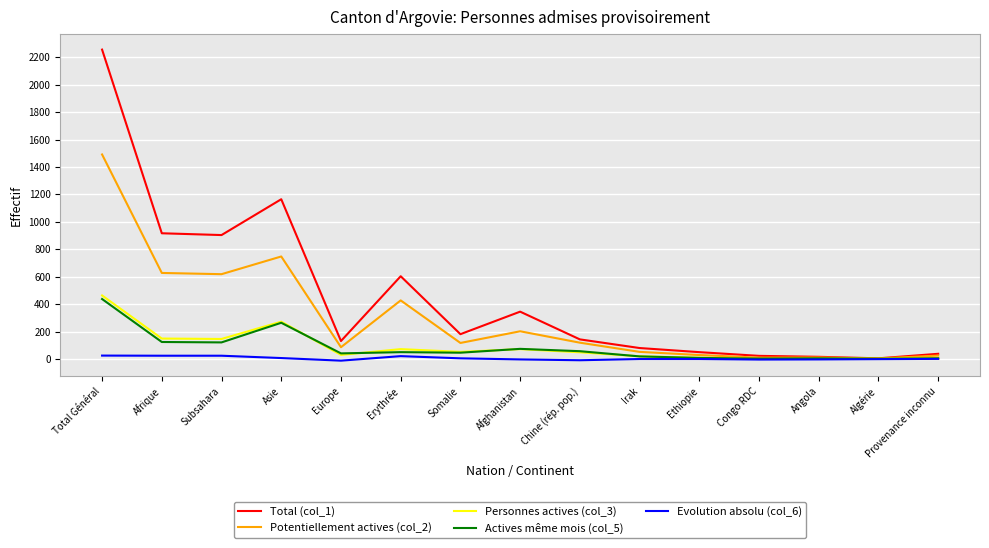

The Evolution absolu (col_6) series shows 1 at Irak. True or false?

True